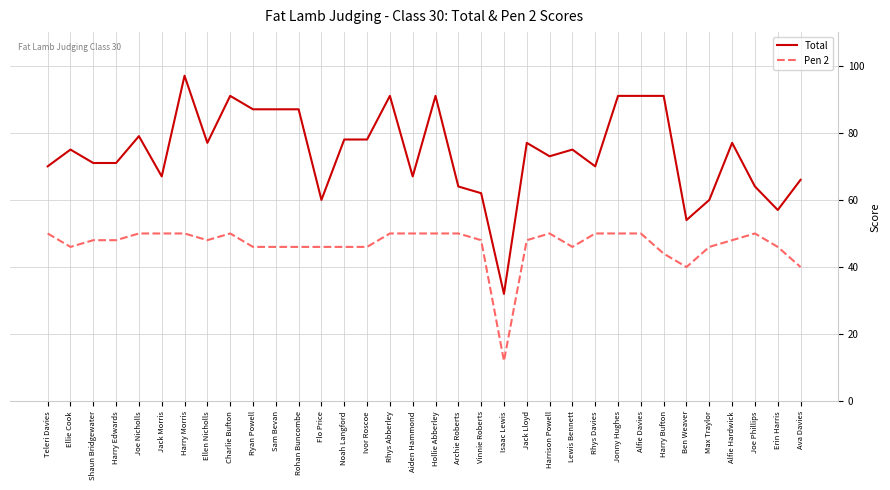

What position from the right is Harry Morris?

28